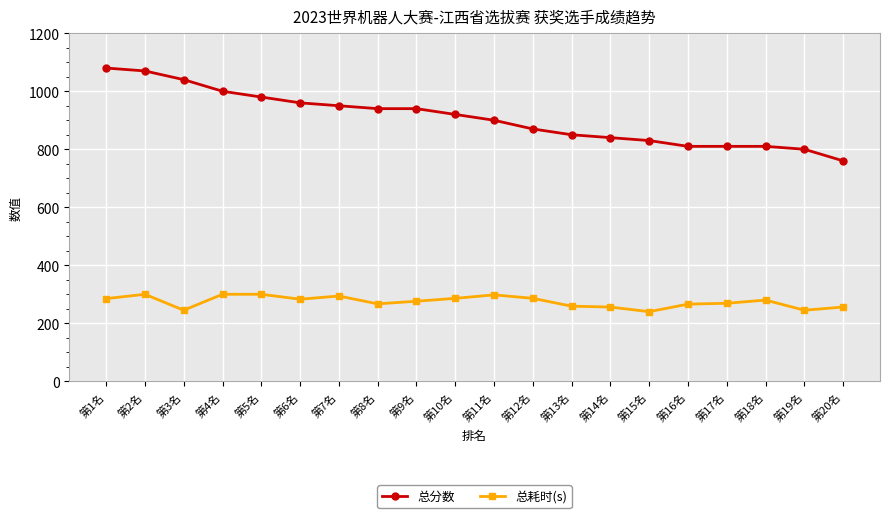

Does the chart display data point markers on the line(s)?

Yes